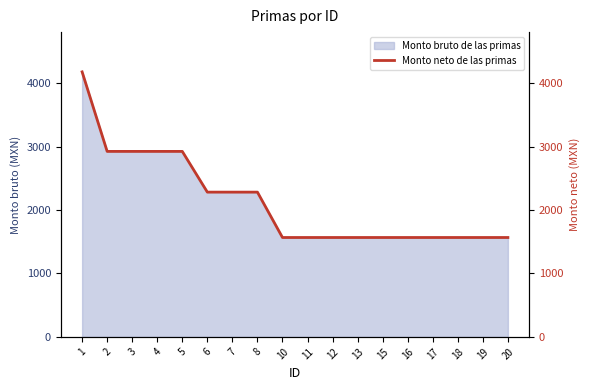

How many lines are shown in the chart?

1